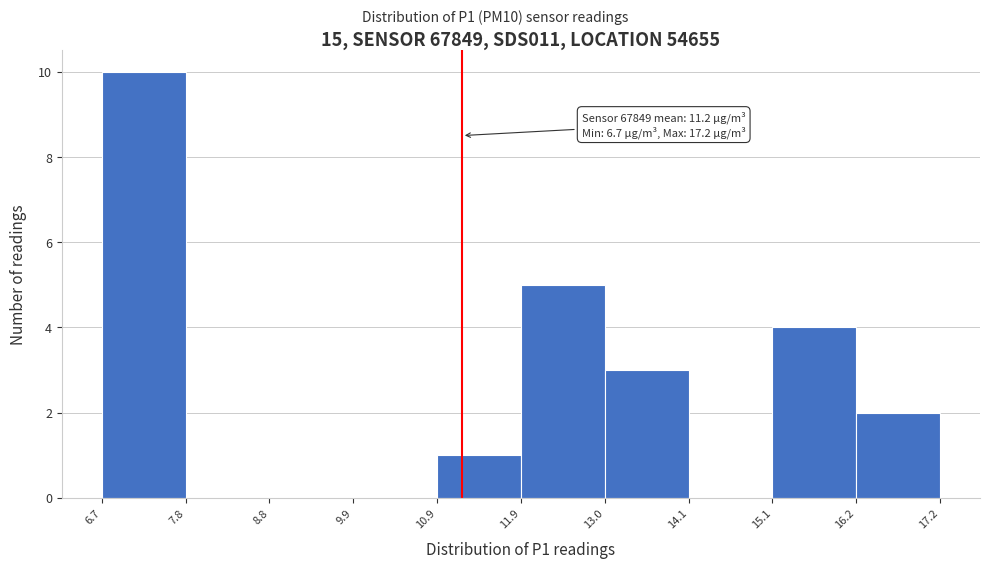

Which range on the x-axis has the tallest bar?

6.7 to 7.8